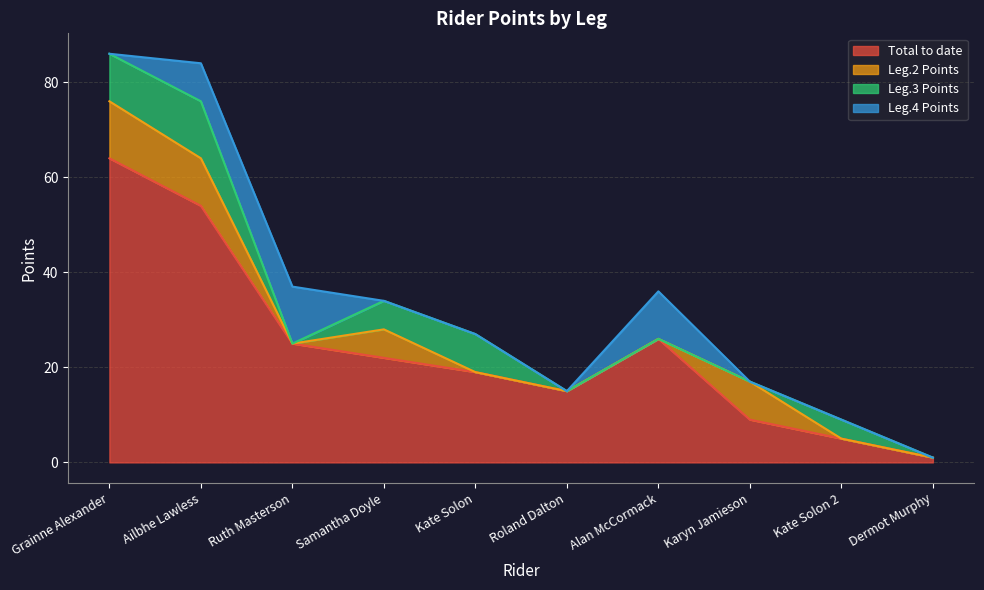

How many interior local valleys does the Total to date series have?

1